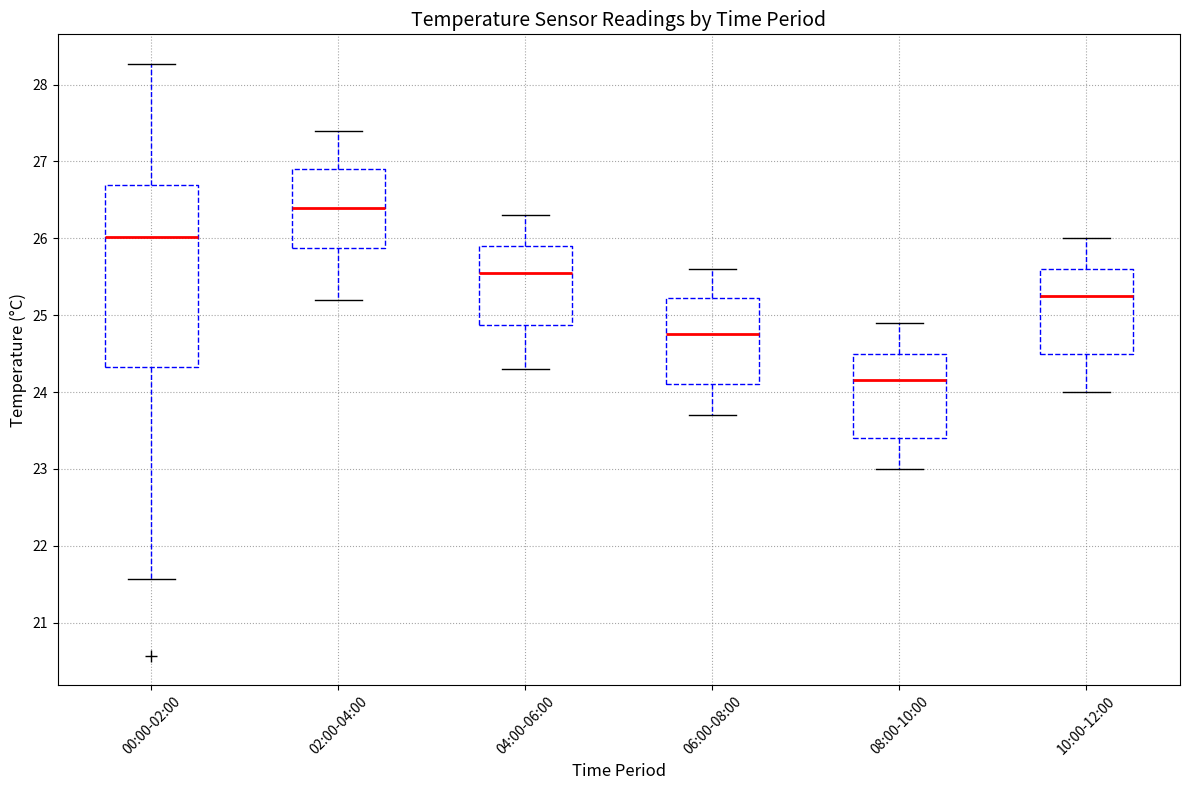

Where does the median line of the box for 10:00-12:00 sit on the y-axis? The values are not printed on the chart, so give them approximately, as read against the axis.

25.3